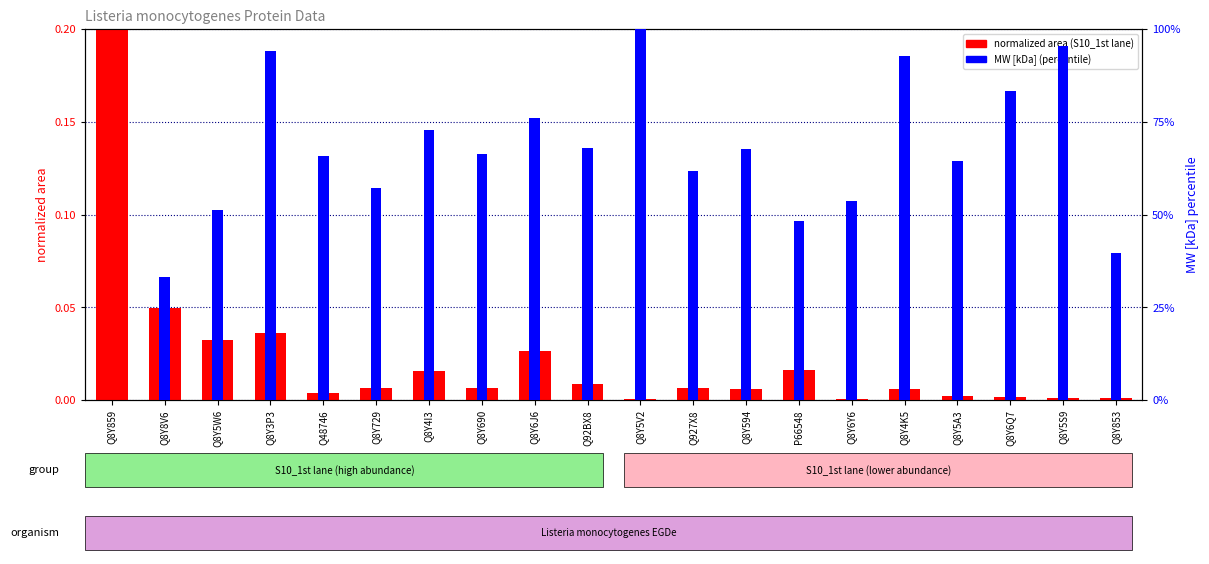

How many bars are there in total?

40